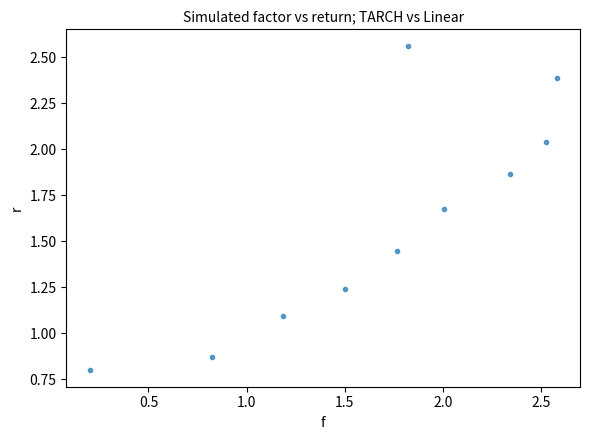

What is the average Y value?

1.6